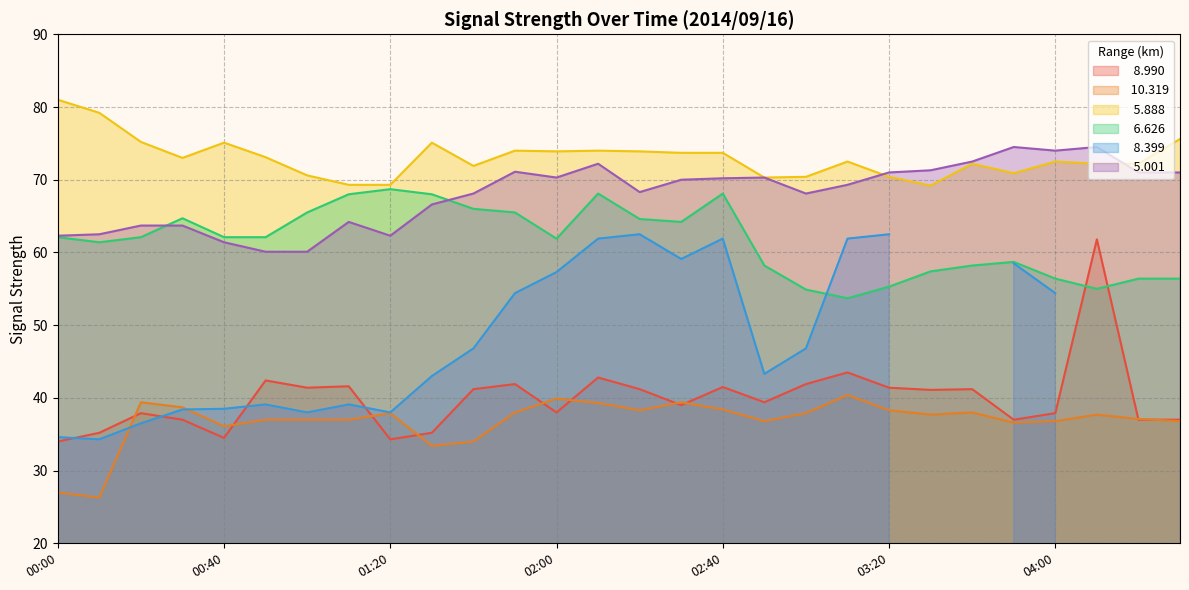

The  10.319 series shows 66.7 at 00:30. True or false?

False